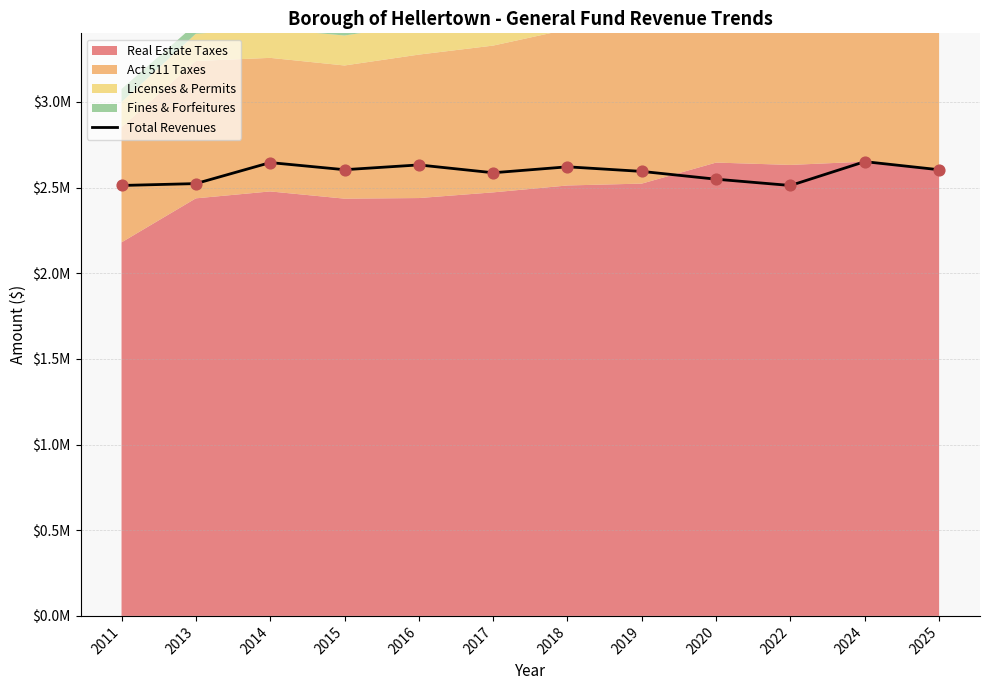

What is the ratio of the value at 2019 to the value at 2018?

1.0